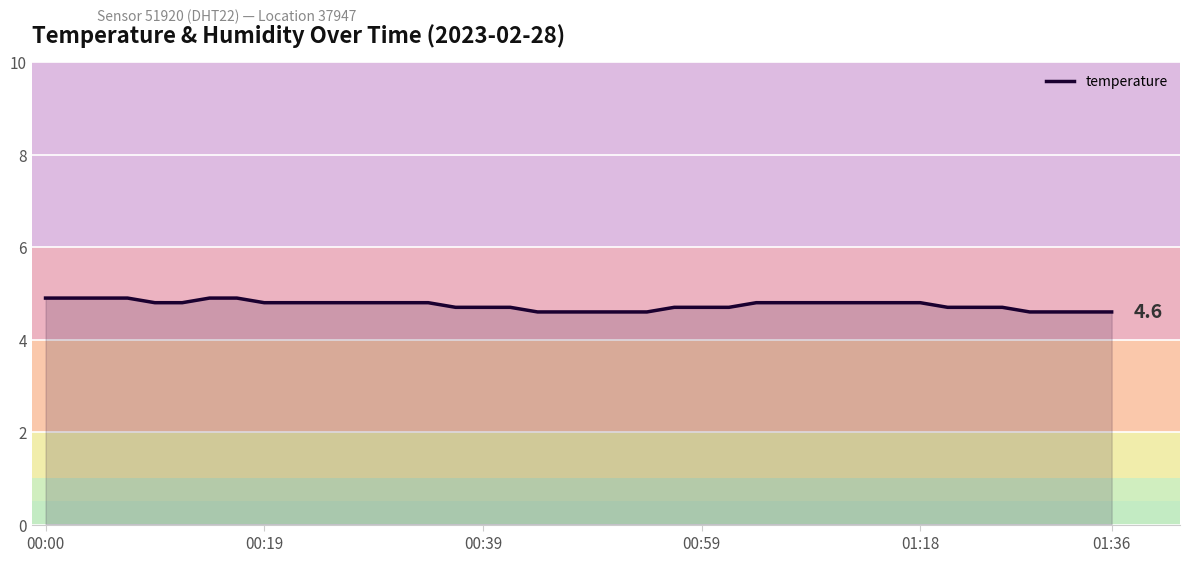

What is the difference between the maximum and minimum values?

0.3